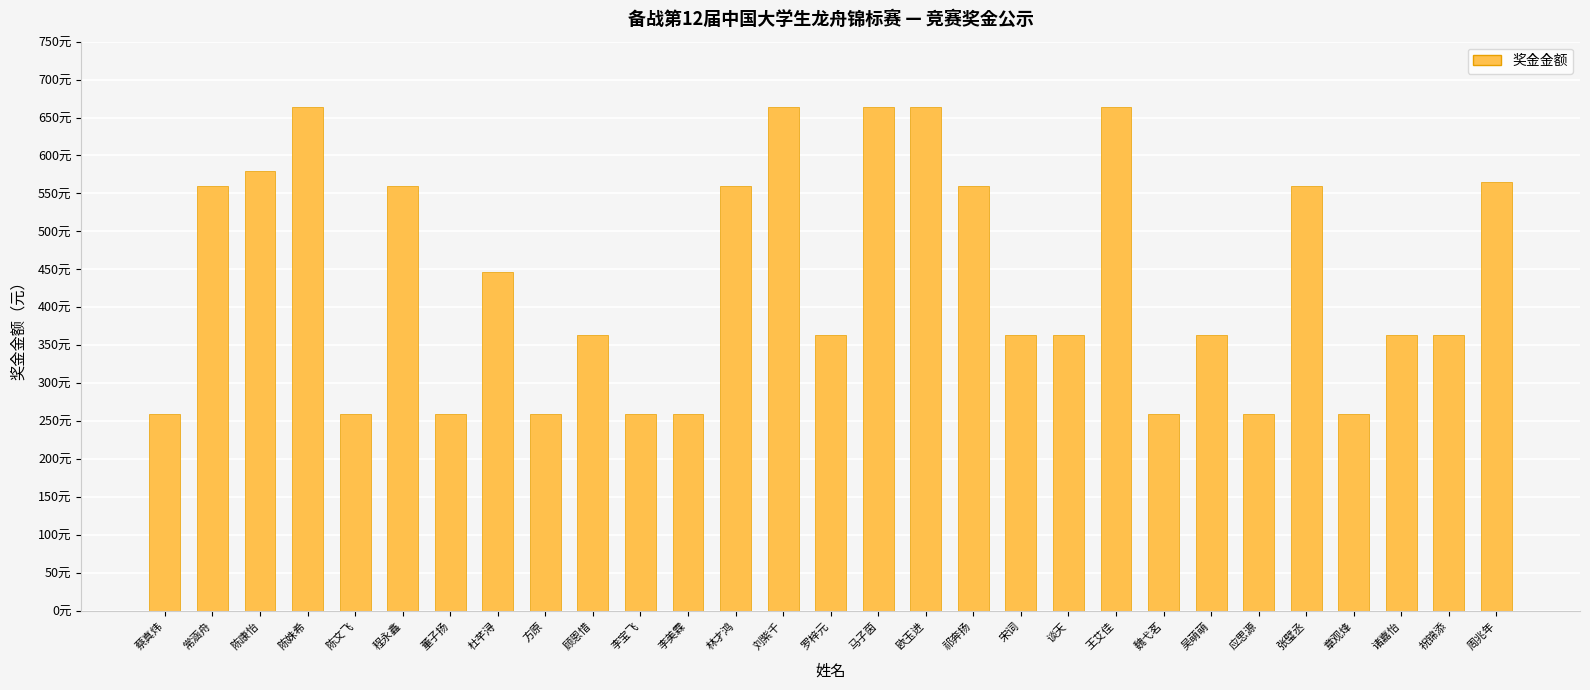

What is the change in value from 杜芊浔 to 李美霖?

-187